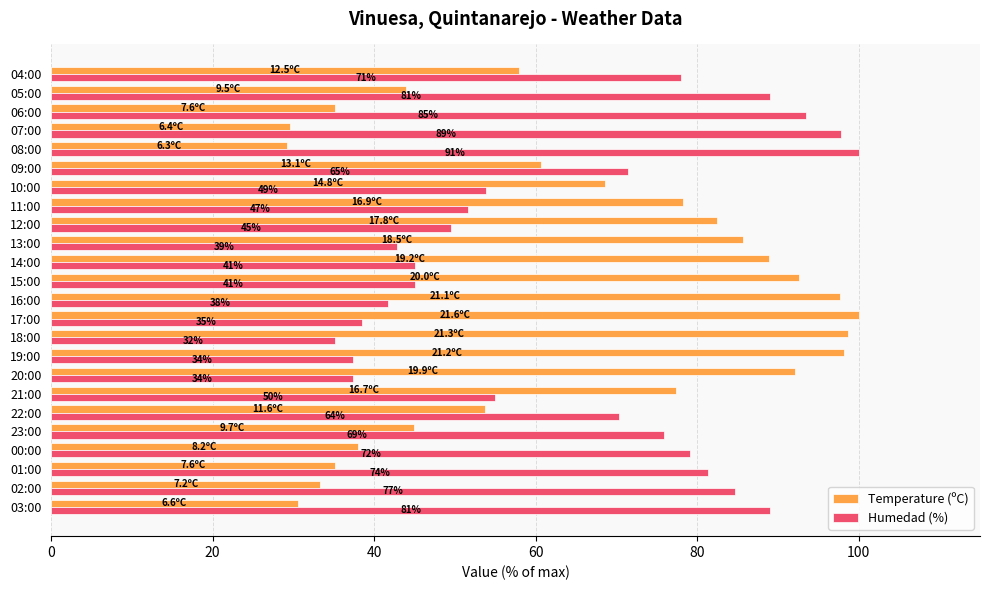

What is the difference between the maximum and minimum values in the Temperature (ºC) series?

70.8